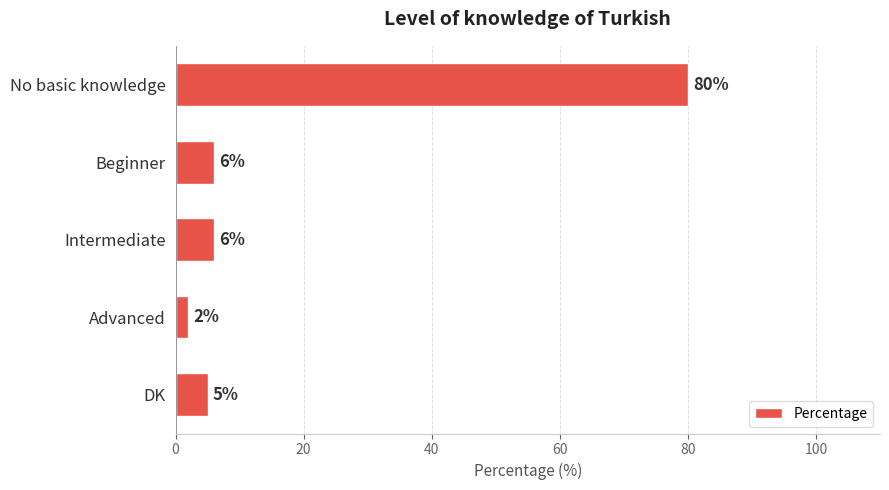

Reading top to bottom, list all the values displayed in this chart.

80	6	6	2	5